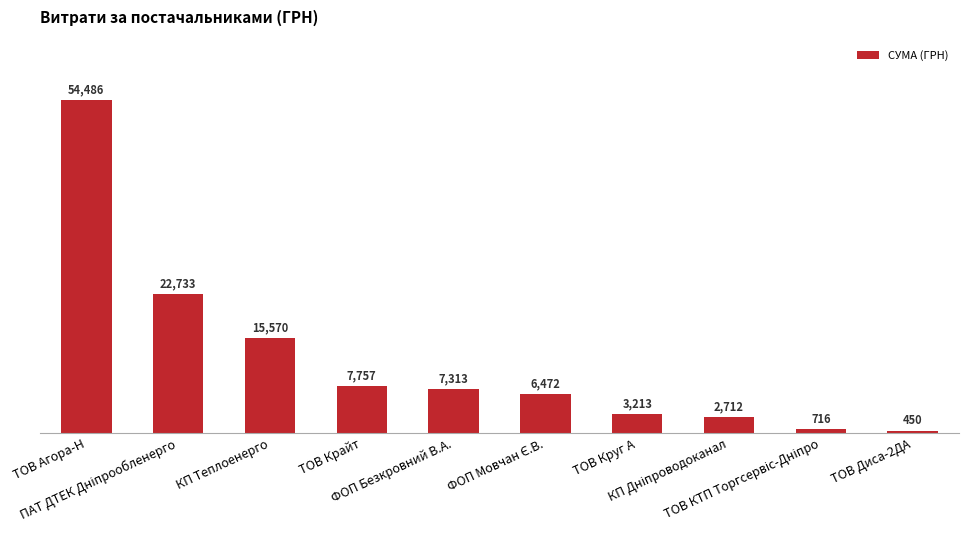

What is the difference between the second highest and minimum values?

22283.0